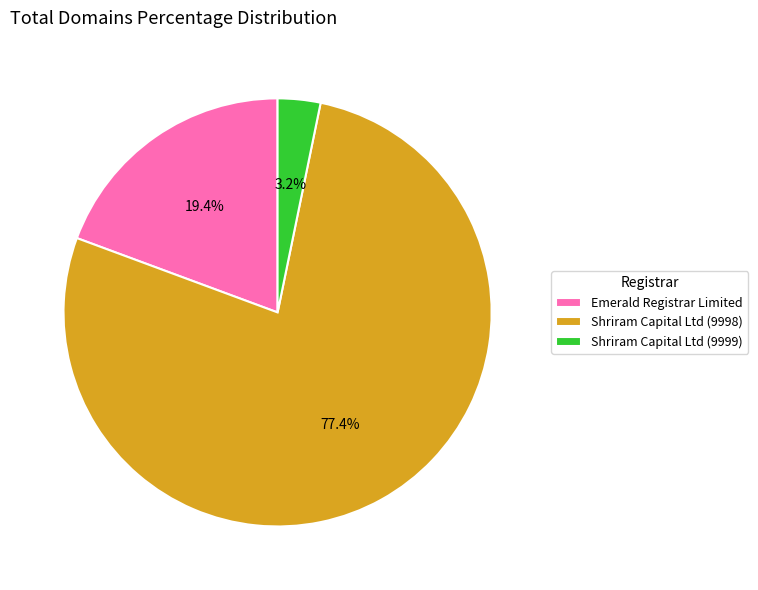

Which slice represents more than half of the pie?

Shriram Capital Ltd (9998)